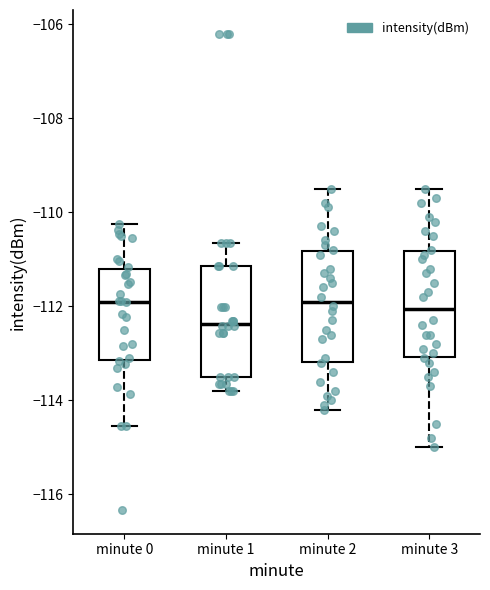

Reading left to right, transcribe this box plot: for each box, give where its median line is, the range the box spans, and where its two whiskers end, as read against the y-axis. The values are not printed on the chart, so give them approximately, as read against the axis.

minute 0: median -112.0, box -113.2 to -111.2, whiskers -114.6 to -110.2
minute 1: median -112.4, box -113.6 to -111.2, whiskers -113.8 to -110.6
minute 2: median -111.8, box -113.2 to -110.8, whiskers -114.2 to -109.4
minute 3: median -112.0, box -113.0 to -110.8, whiskers -115.0 to -109.4